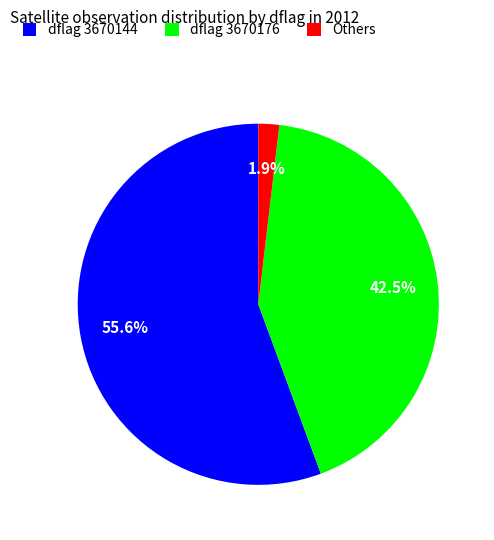

Rank the categories by value from lowest to highest.

Others, dflag 3670176, dflag 3670144